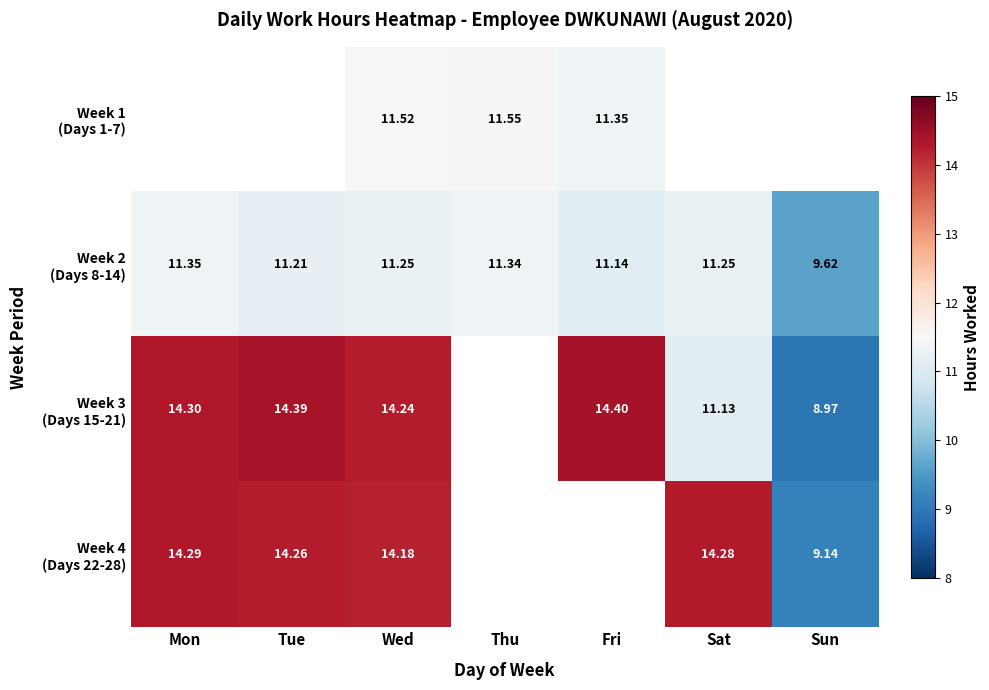

The value of Week 4 (Days 22-28) at Mon is 14.3. True or false?

True